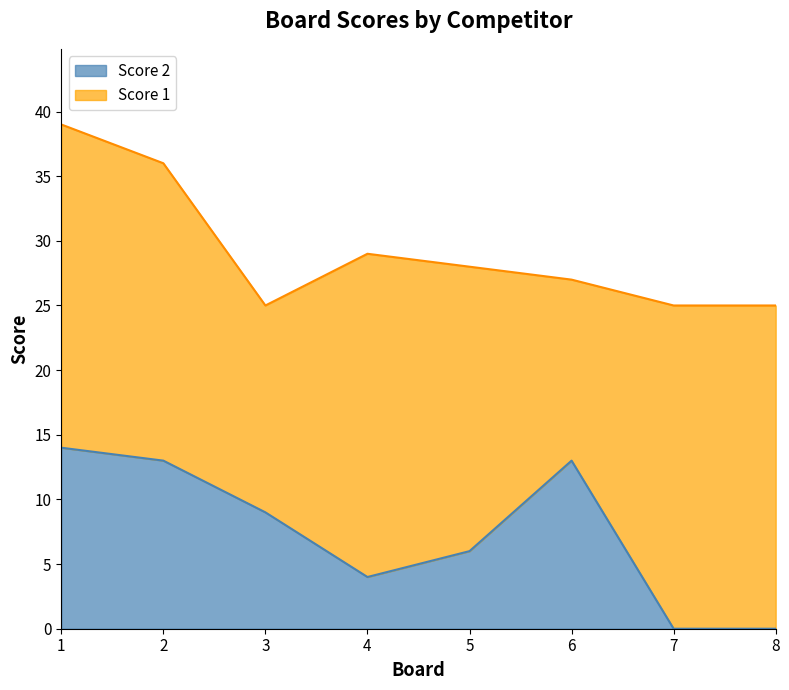

Which category has the highest value across all series?

1